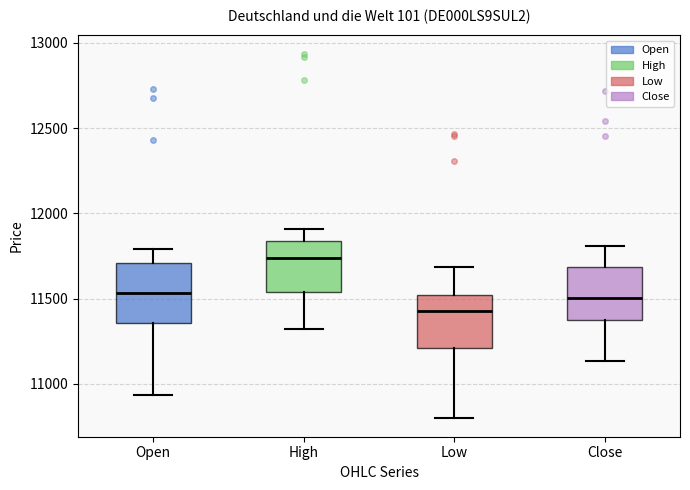

Reading left to right, read every box against the y-axis: the position of its median line, the range the box covers, and the ends of its whiskers. The values are not printed on the chart, so give them approximately, as read against the axis.

Open: median 11550, box 11350 to 11700, whiskers 10950 to 11800
High: median 11750, box 11550 to 11850, whiskers 11300 to 11900
Low: median 11450, box 11200 to 11500, whiskers 10800 to 11700
Close: median 11500, box 11350 to 11700, whiskers 11150 to 11800